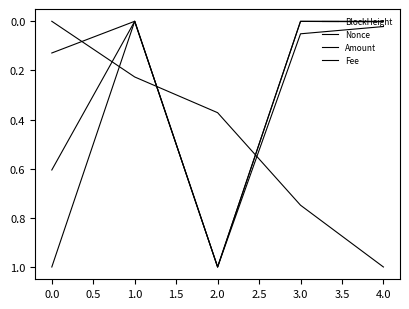

Is this an area chart (filled region under the line)?

No